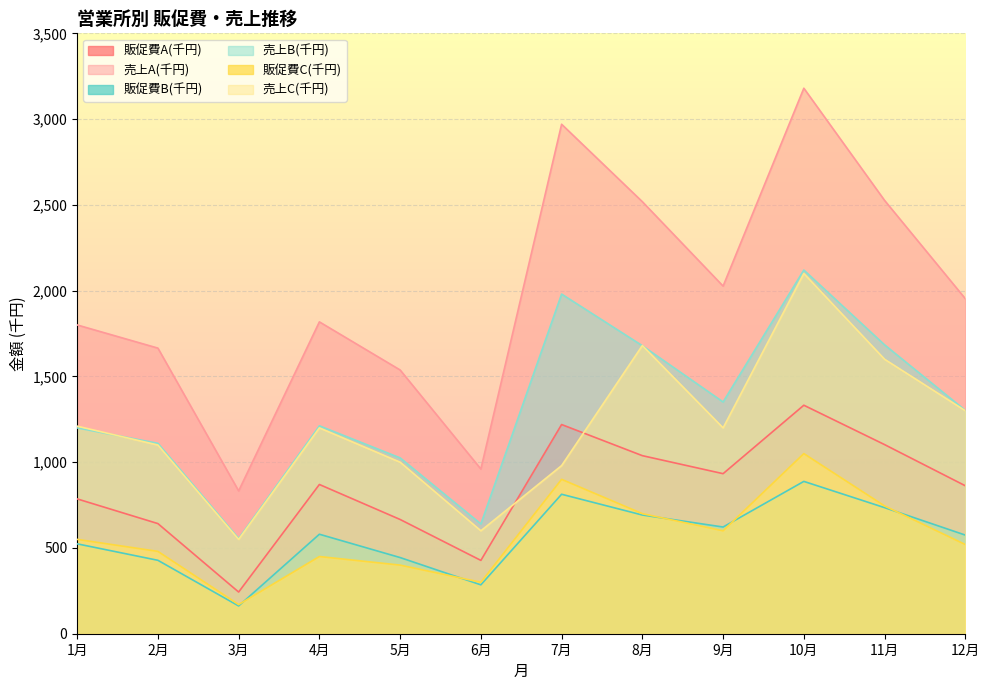

Which series ends up on top after the final intersection of 売上C(千円) and 売上B(千円)?

売上B(千円)